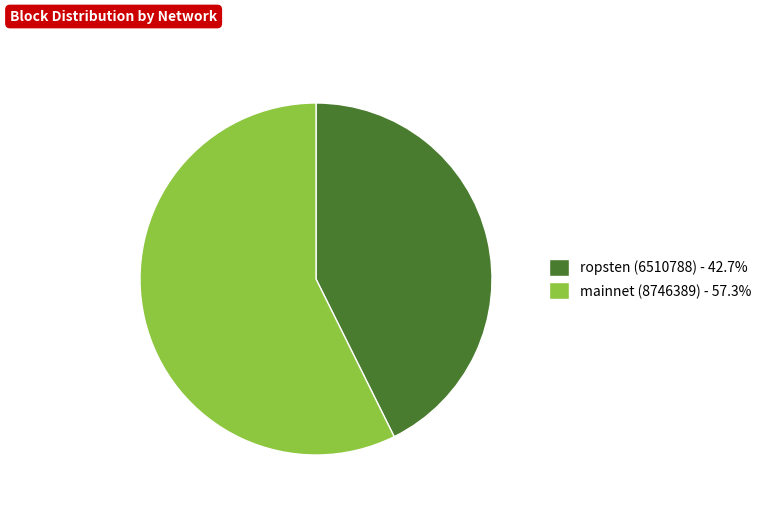

What is the ratio of the value at ropsten (6510788) - 42.7% to the value at mainnet (8746389) - 57.3%?

0.7